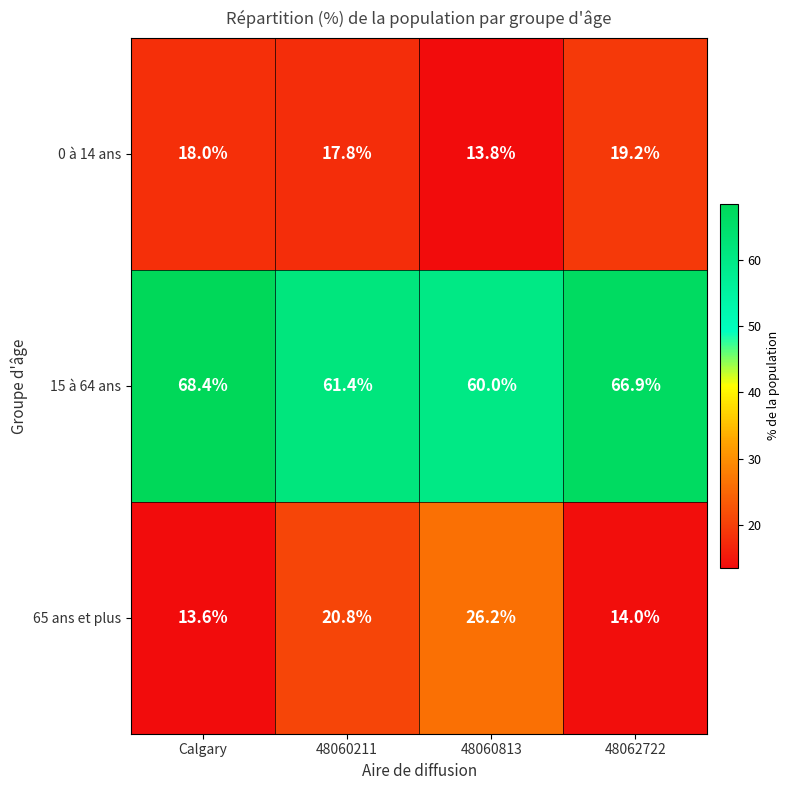

What is the sum of the 15 à 64 ans values at 48060211 and 48062722?

128.3